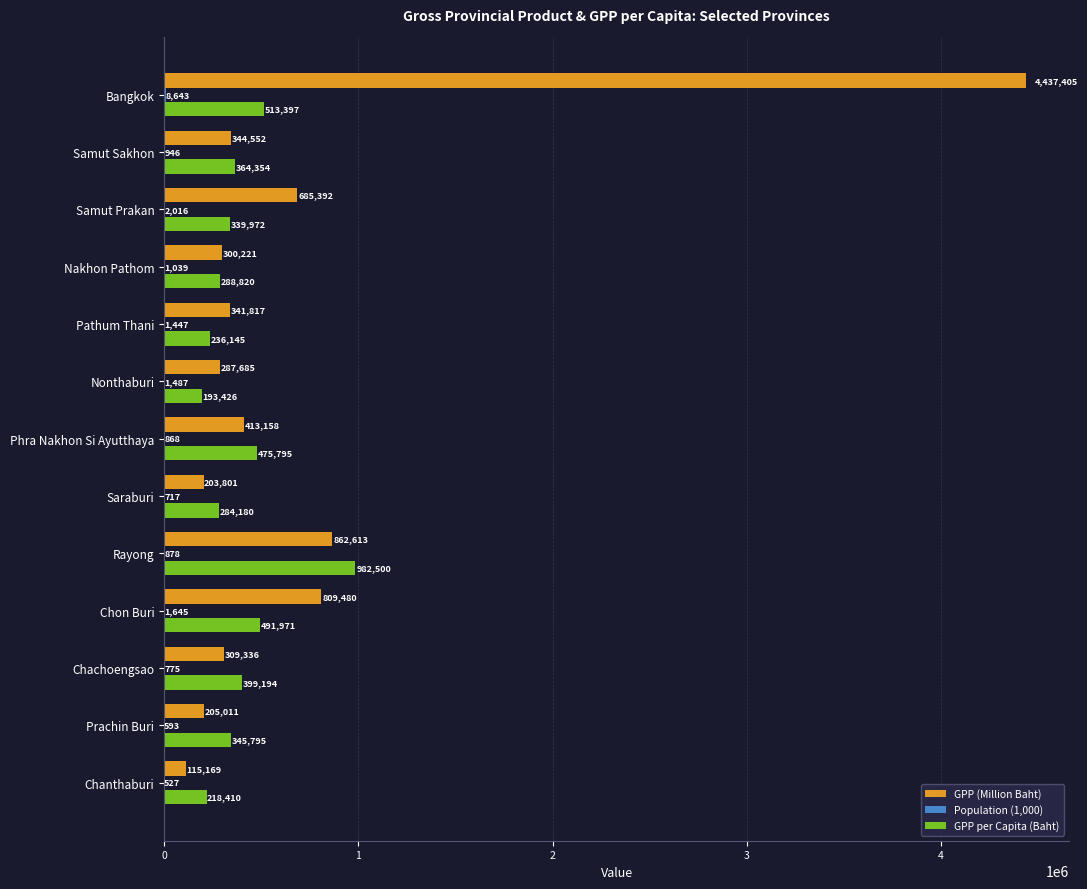

Which series changed the most between Samut Sakhon and Rayong?

GPP per Capita (Baht)